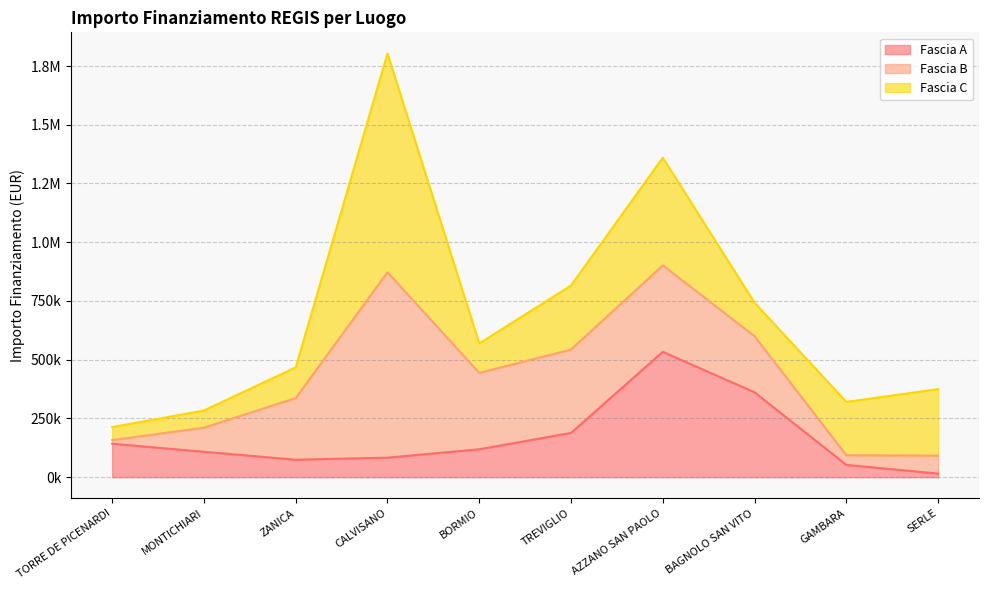

What is the label of the 1st point from the left?

TORRE DE PICENARDI